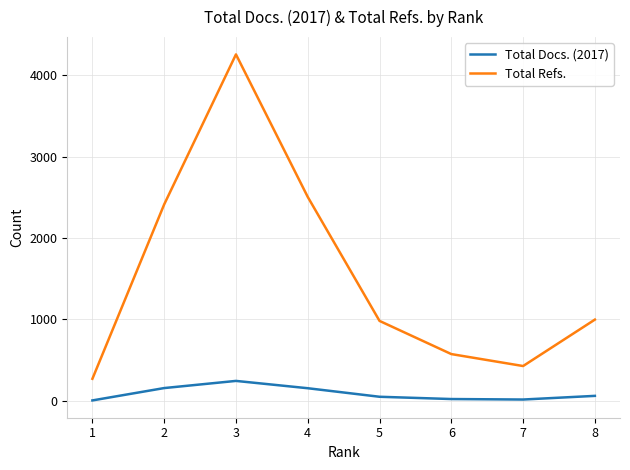

List the series in order of their overall mean, lowest first.

Total Docs. (2017), Total Refs.